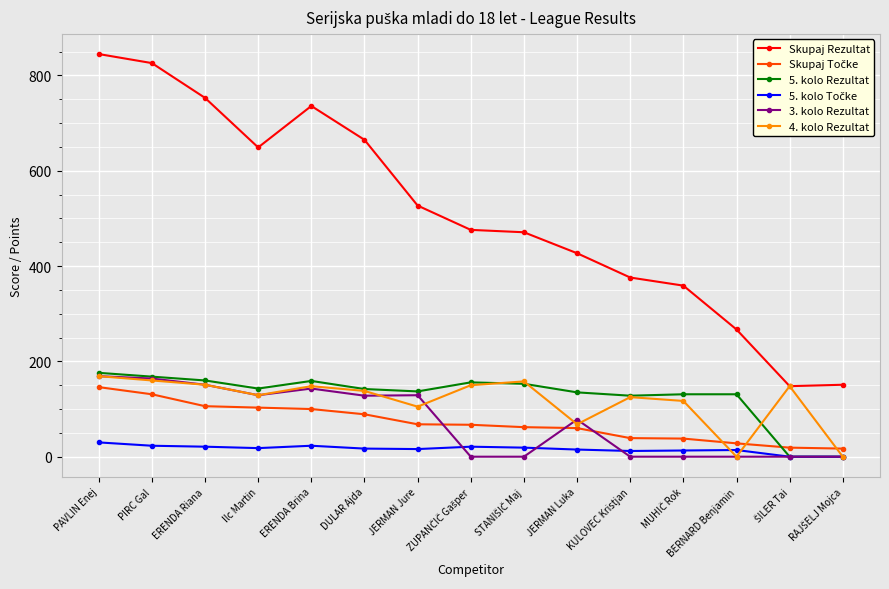

What is the total value across all series at ERENDA Riana?

1342